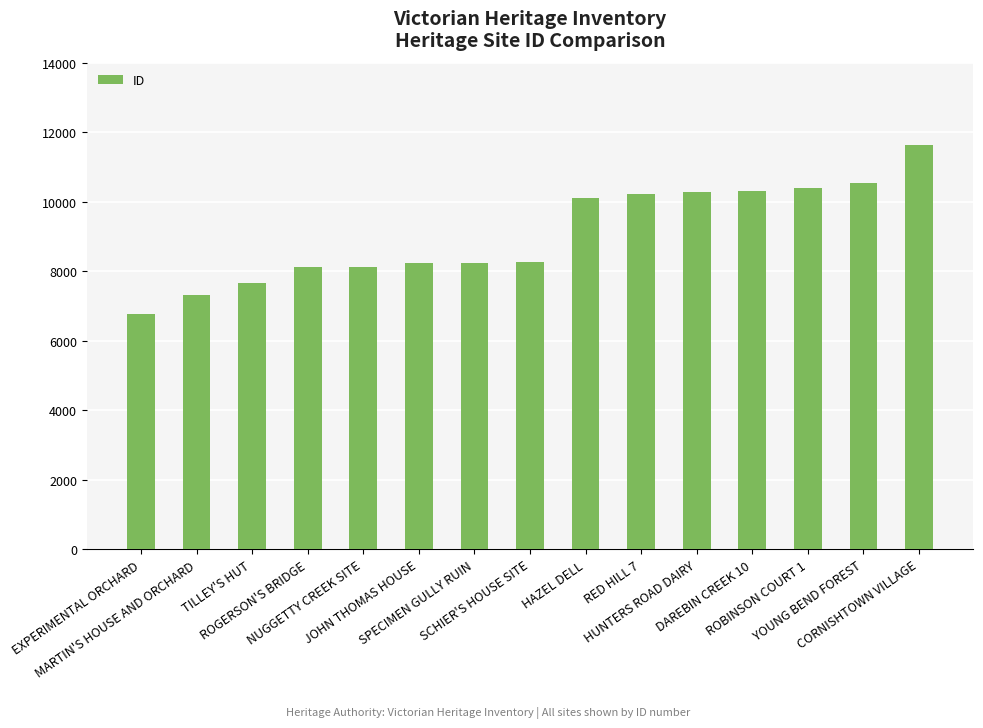

How many distinct data groups are displayed?

1